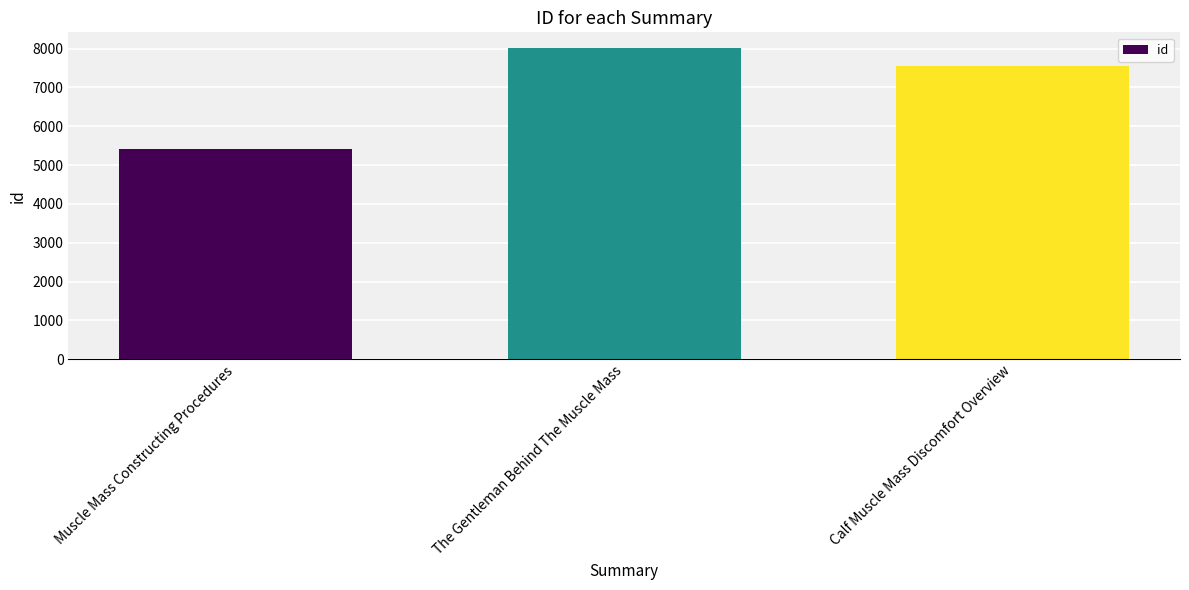

What is the approximate value at Muscle Mass Constructing Procedures?

5405